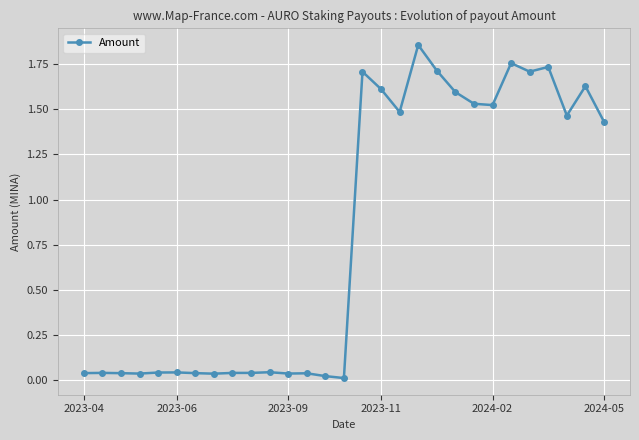

True or false: the data has more than 0 interior local peaks.

True